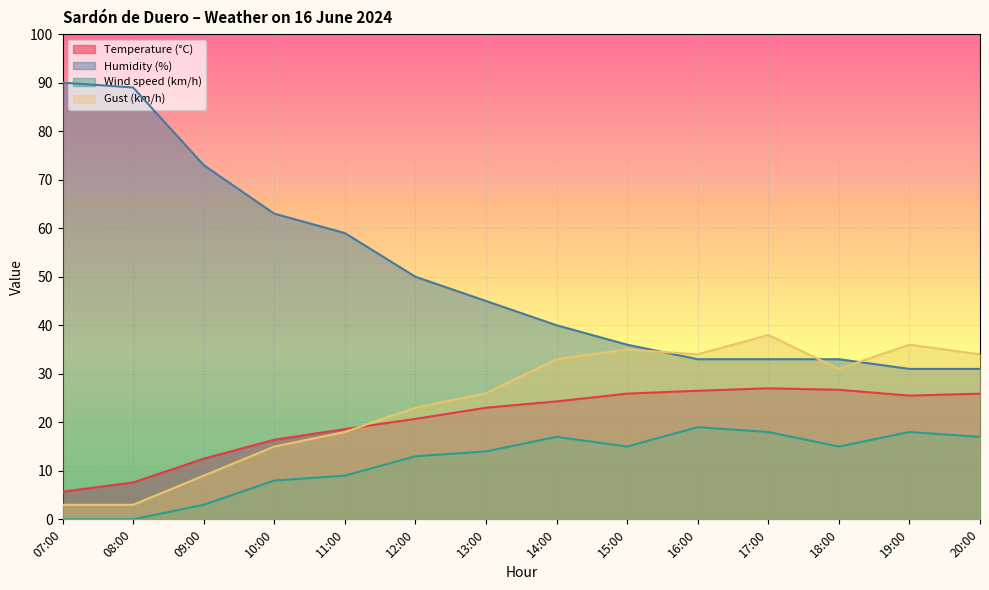

True or false: Gust (km/h) has more than 2 points higher than both neighbors.

True